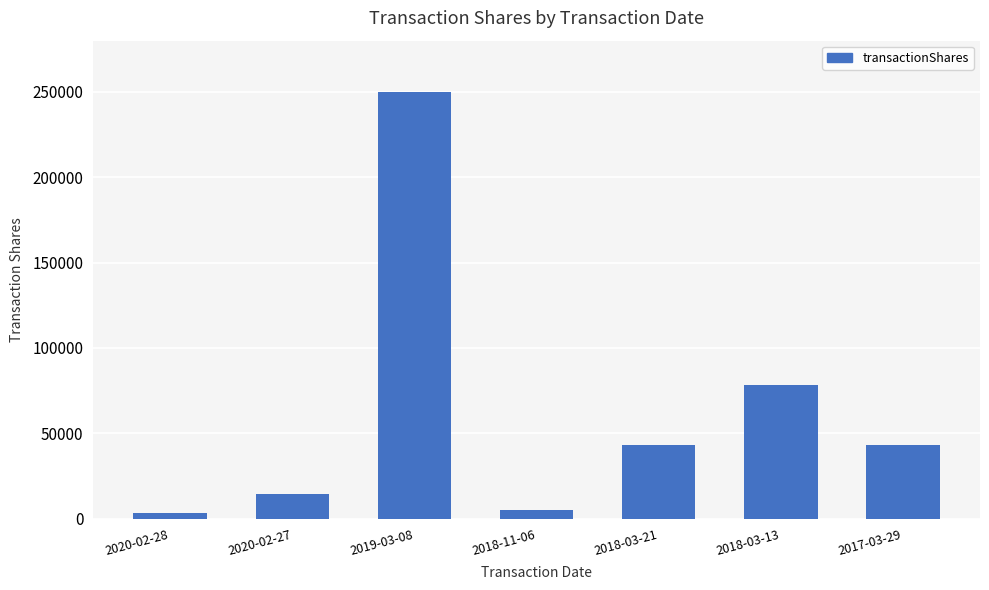

Reading right to left, transcribe all the data shown in this chart.

2017-03-29=43014	2018-03-13=78574	2018-03-21=43014	2018-11-06=5000	2019-03-08=249729	2020-02-27=14388	2020-02-28=3490